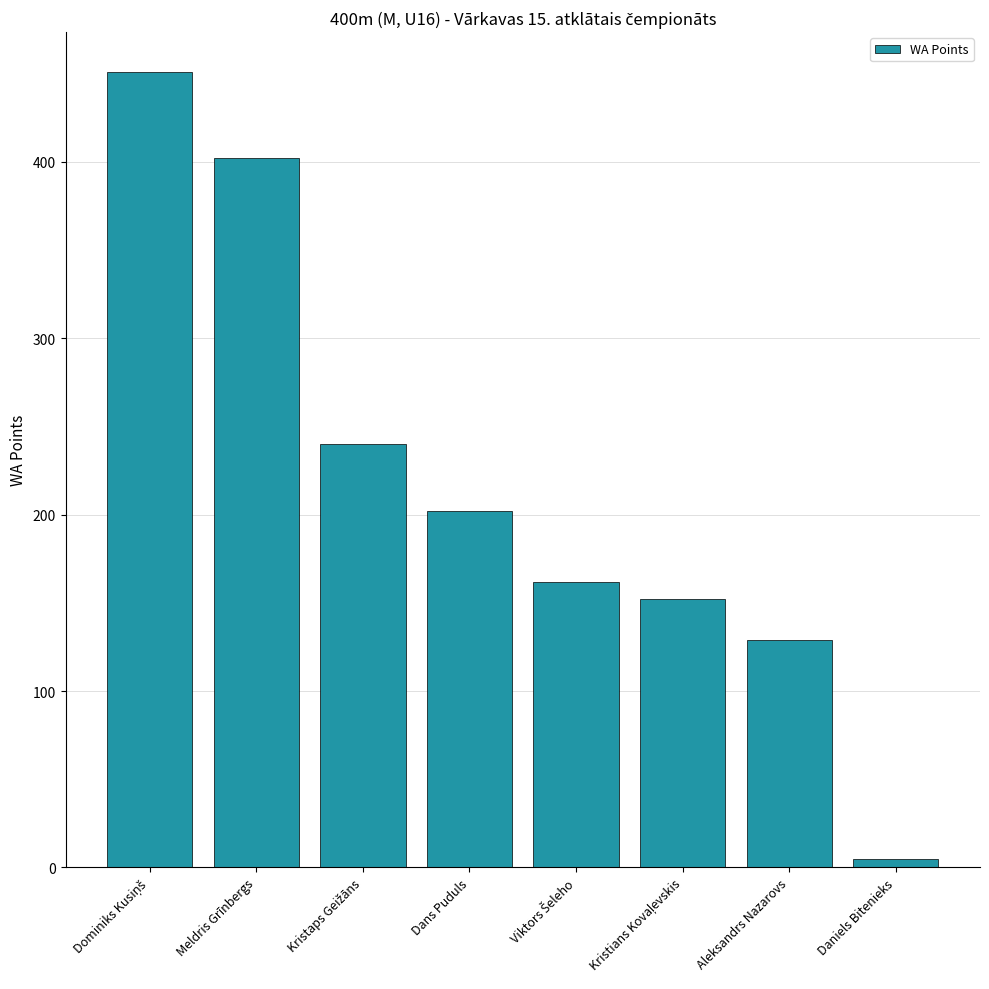

What is the maximum value shown in the chart?

451